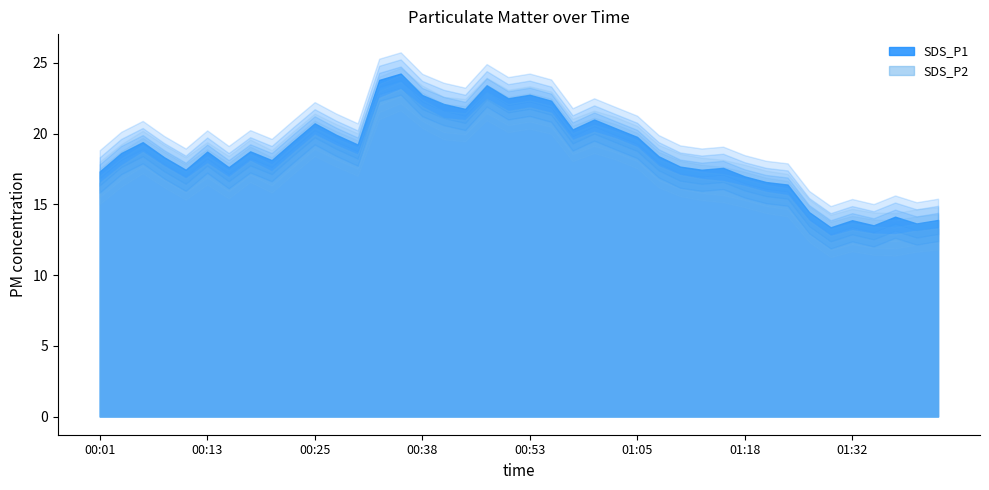

True or false: SDS_P2 and SDS_P1 cross at least once.

False